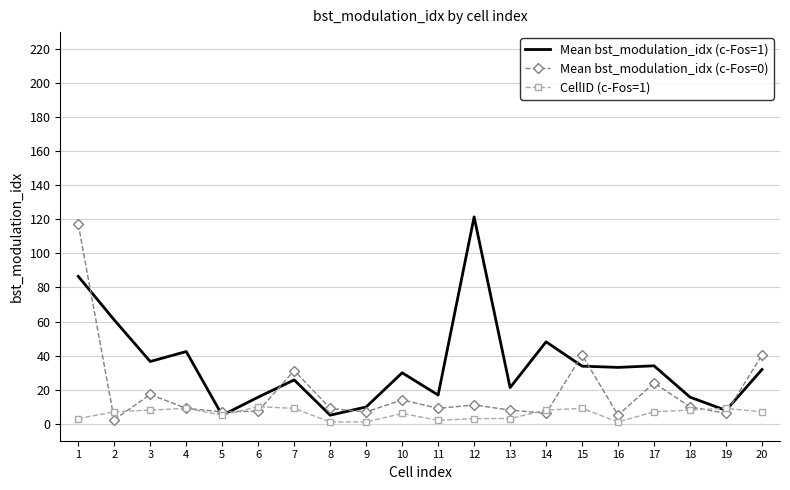

The Mean bst_modulation_idx (c-Fos=1) series shows 16.4 at 2. True or false?

False